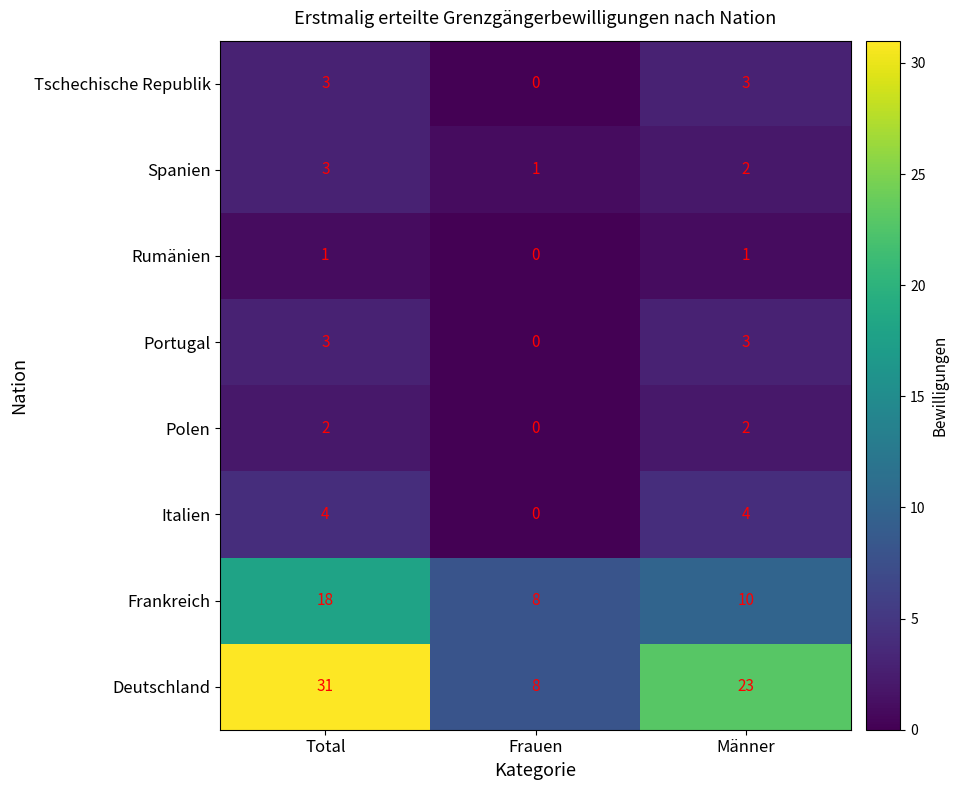

Count the Polen values in the range 0 to 2.

3